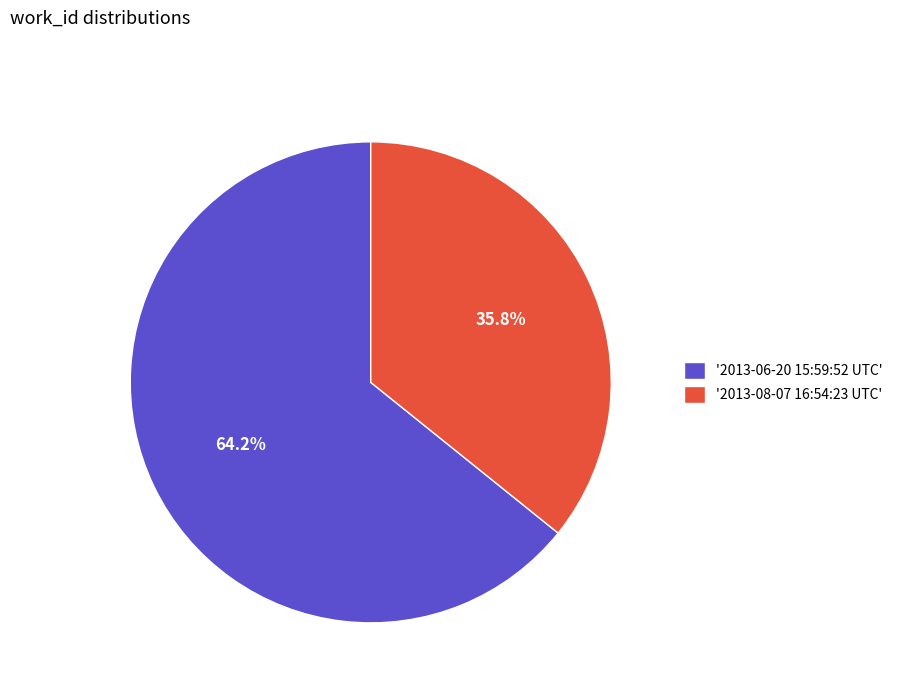

What percentage is NOT represented by '2013-06-20 15:59:52 UTC'?

35.8%